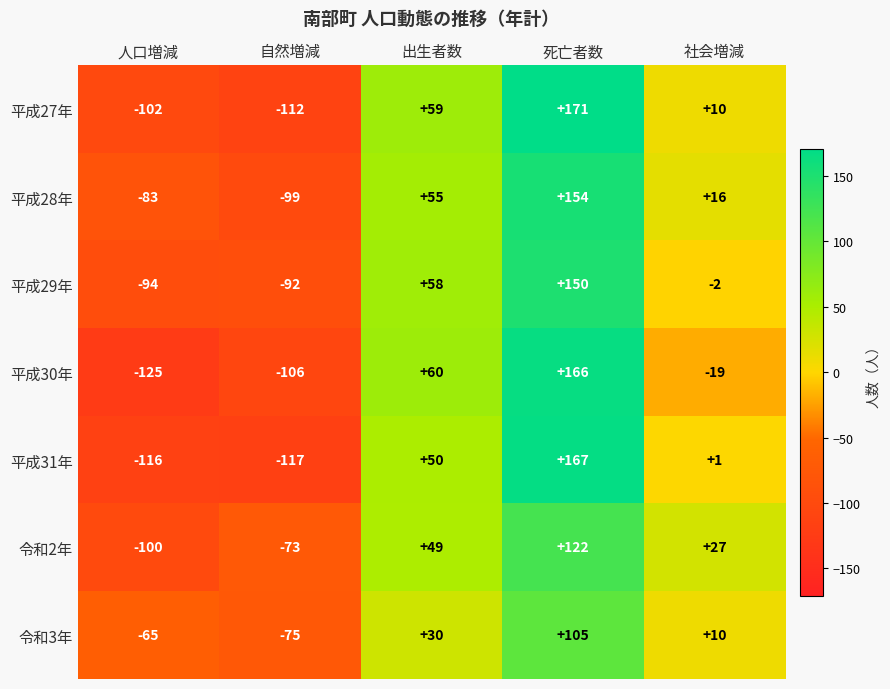

What is the sum of all 平成27年 values?

26